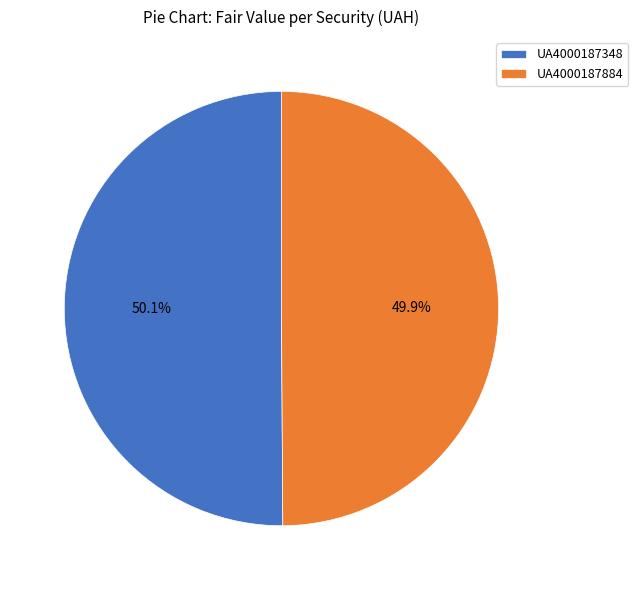

Does any single category account for the majority?

Yes